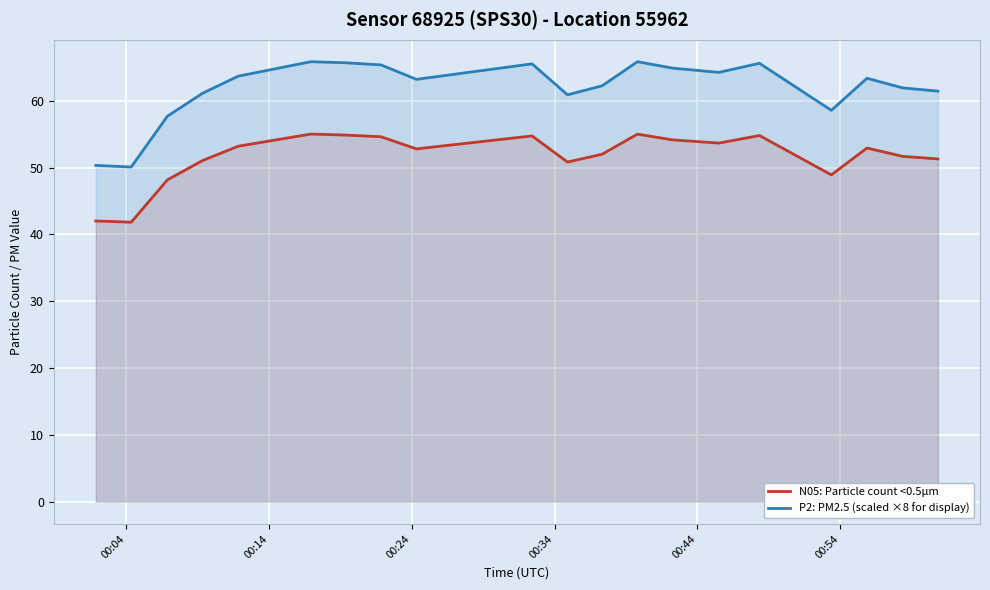

Reading left to right, extract all data points from this chart.

N05: Particle count <0.5µm: 42.0	41.8	48.1	51.0	53.2	55.0	54.9	54.6	52.8	54.7	50.8	52.0	55.0	54.1	53.7	54.8	48.9	52.9	51.7	51.3
P2: PM2.5 (scaled ×8 for display): 50.3	50.1	57.7	61.1	63.7	65.8	65.7	65.4	63.2	65.5	60.9	62.2	65.8	64.9	64.2	65.6	58.6	63.4	61.9	61.4